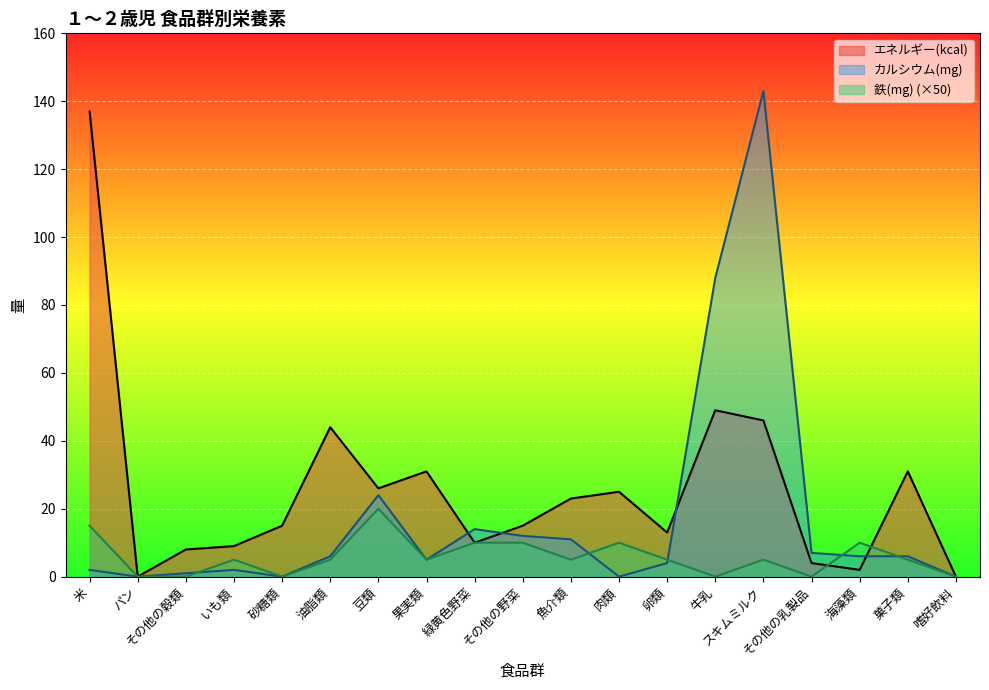

At how many categories does at least one series exceed 90?

2